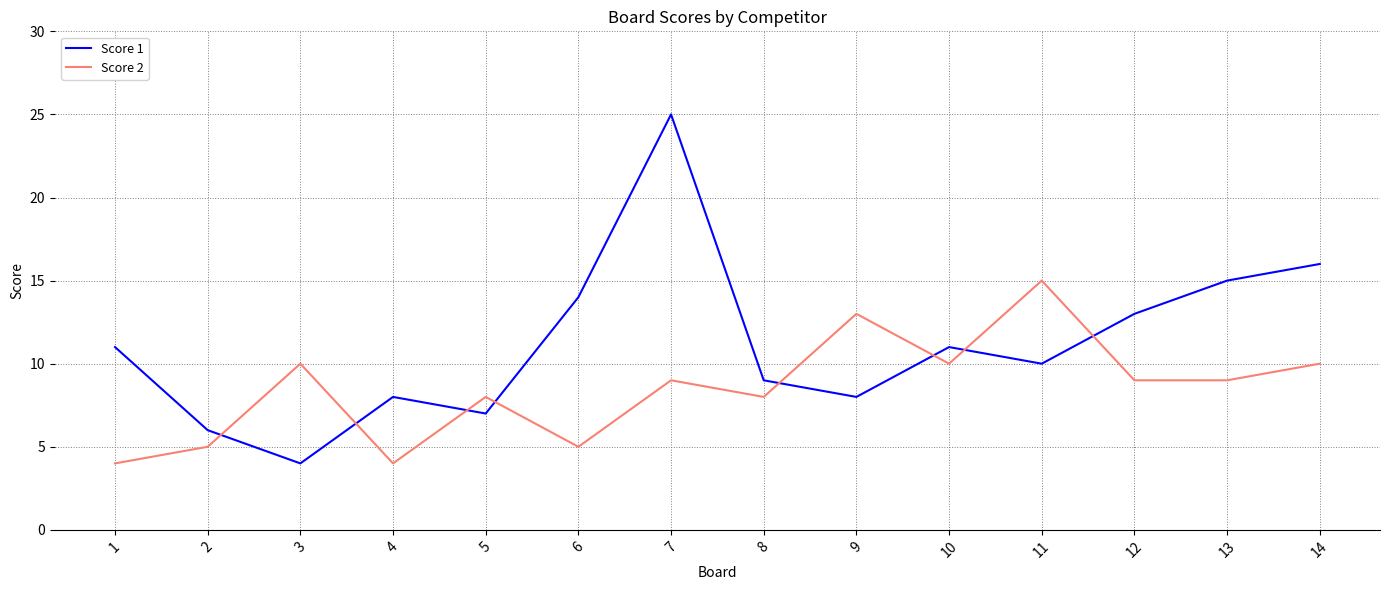

What is the difference between the maximum and minimum values in the Score 1 series?

21